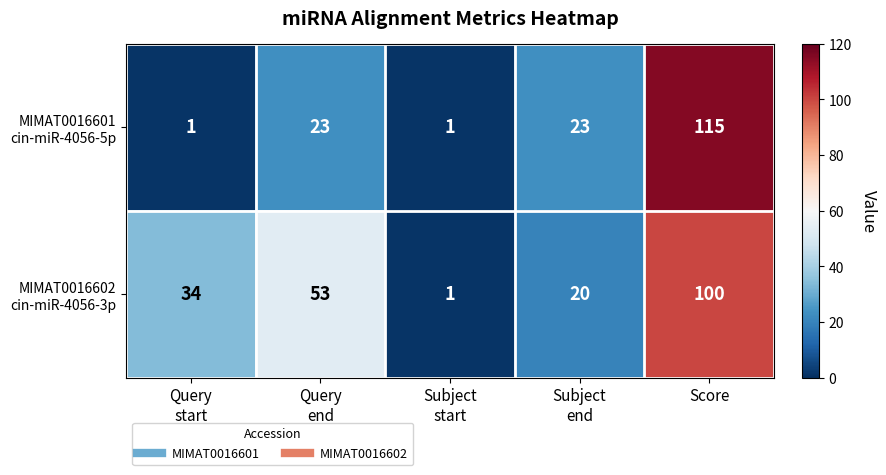

What is the total value across all series at Score?

215